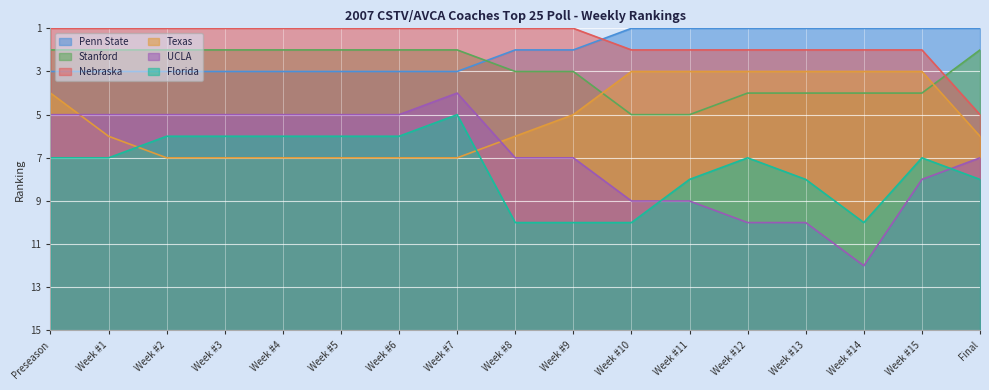

What value does the UCLA series have at Week #11?

7